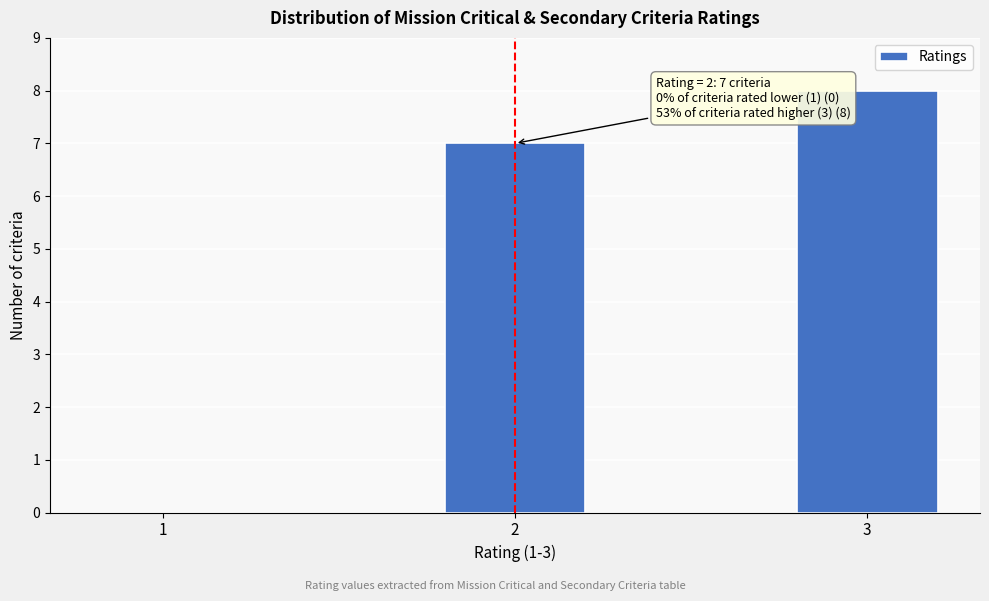

Reading left to right, extract all data points from this chart.

1=0	2=7	3=8